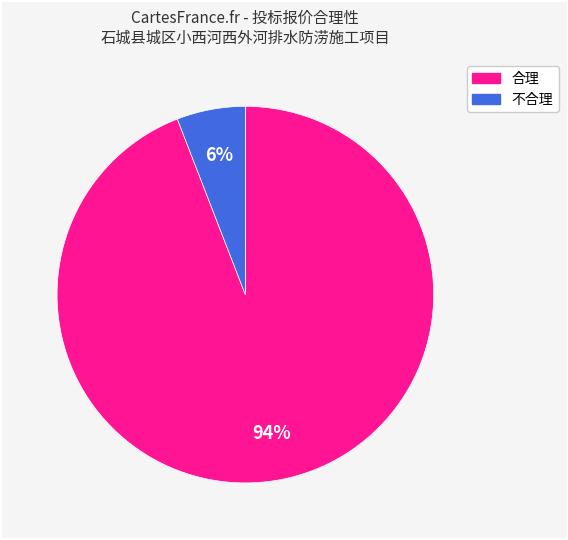

To the nearest percent, what percentage of the pie is 合理?

94%